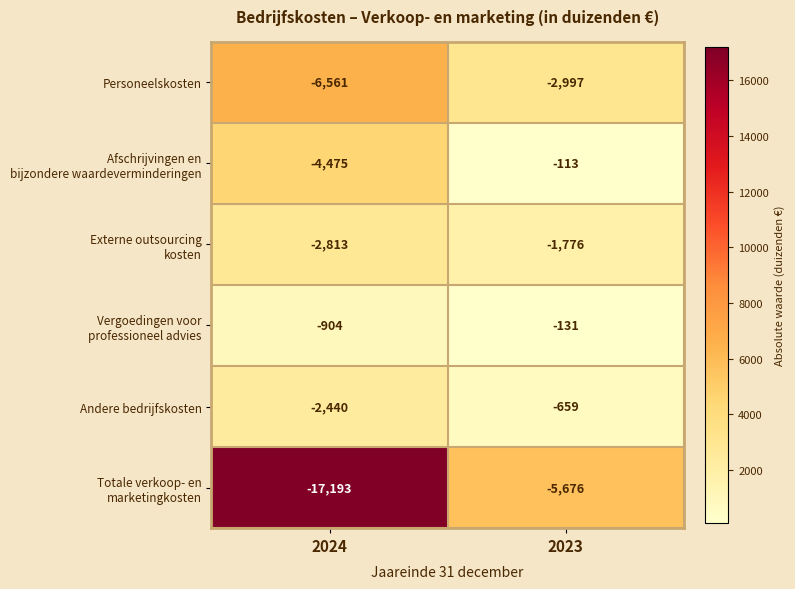

What is the difference between the highest and lowest values at 2024?

16289